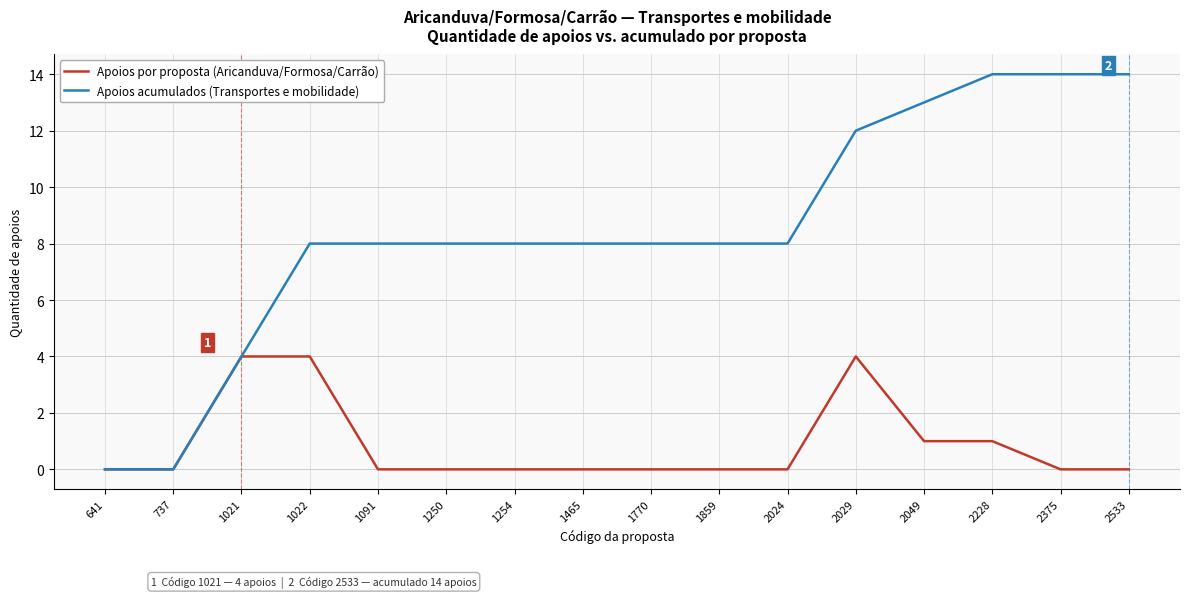

The Apoios acumulados (Transportes e mobilidade) series shows 20 at 2228. True or false?

False